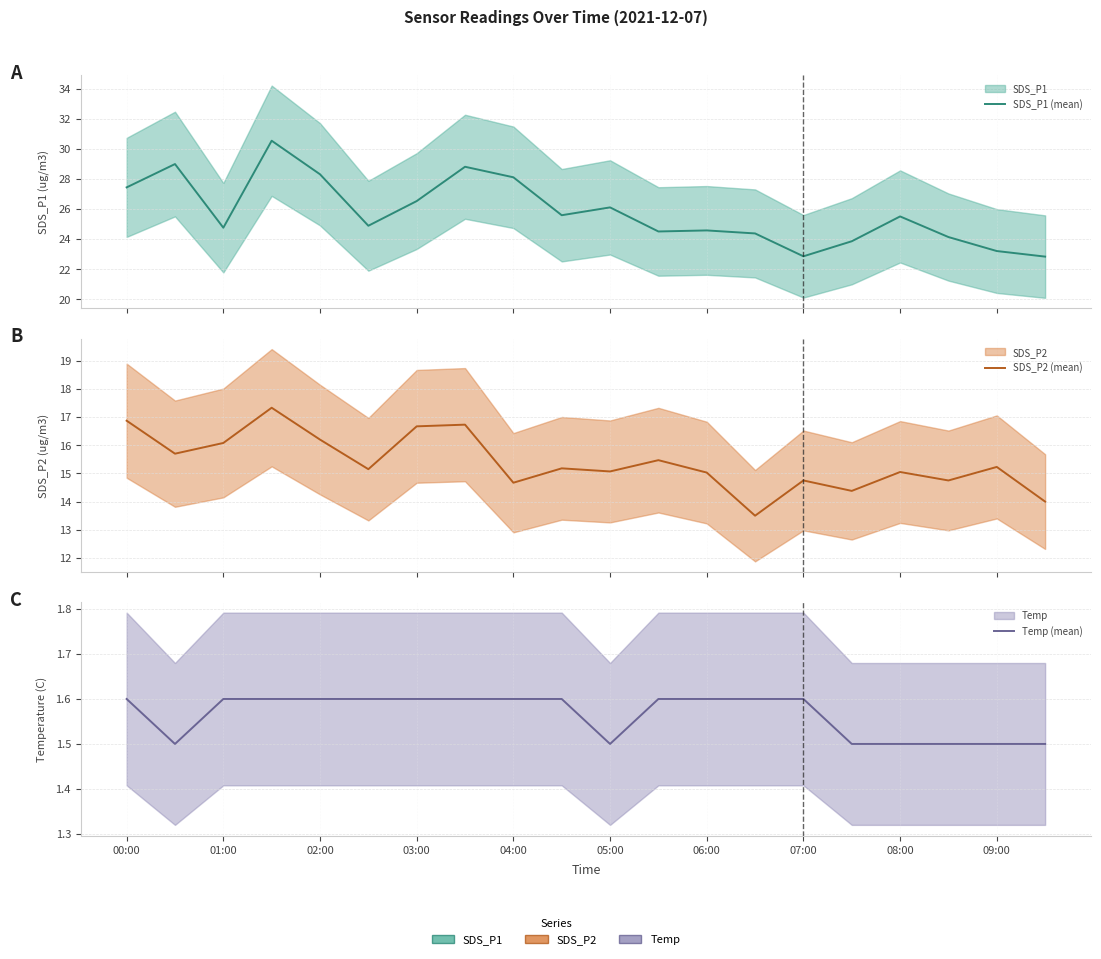

How many data points in SDS_P1 (mean) are less than 25?

10